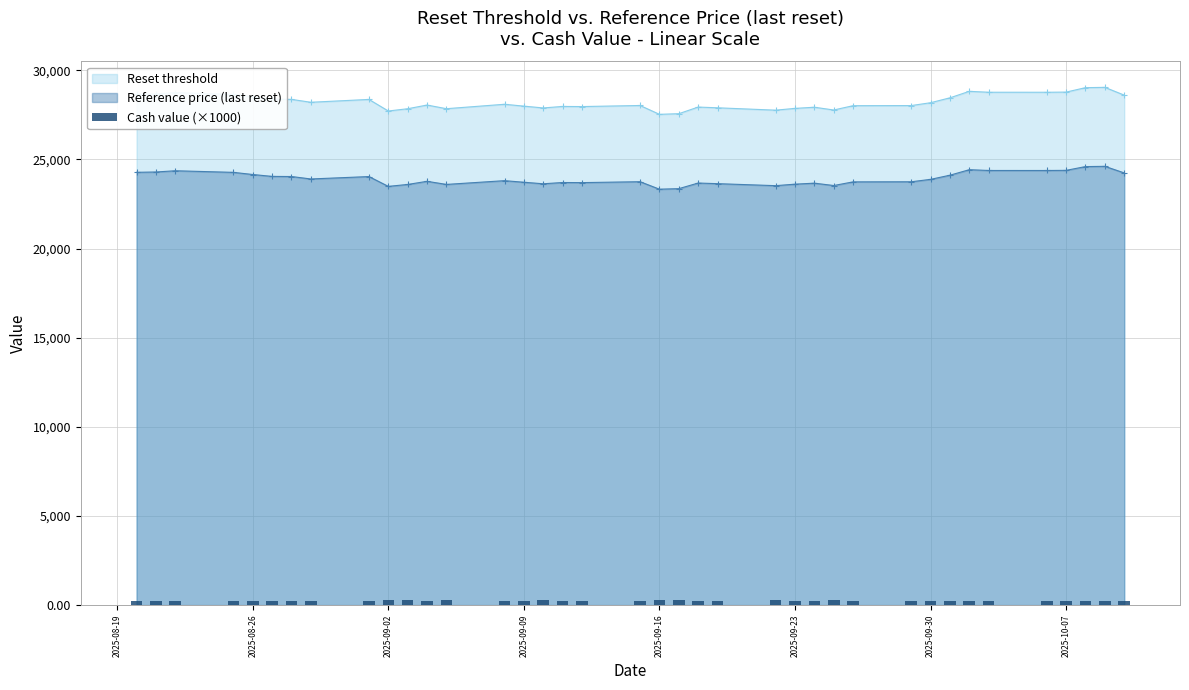

What is the minimum value for Reference price (last reset)?

23329.2